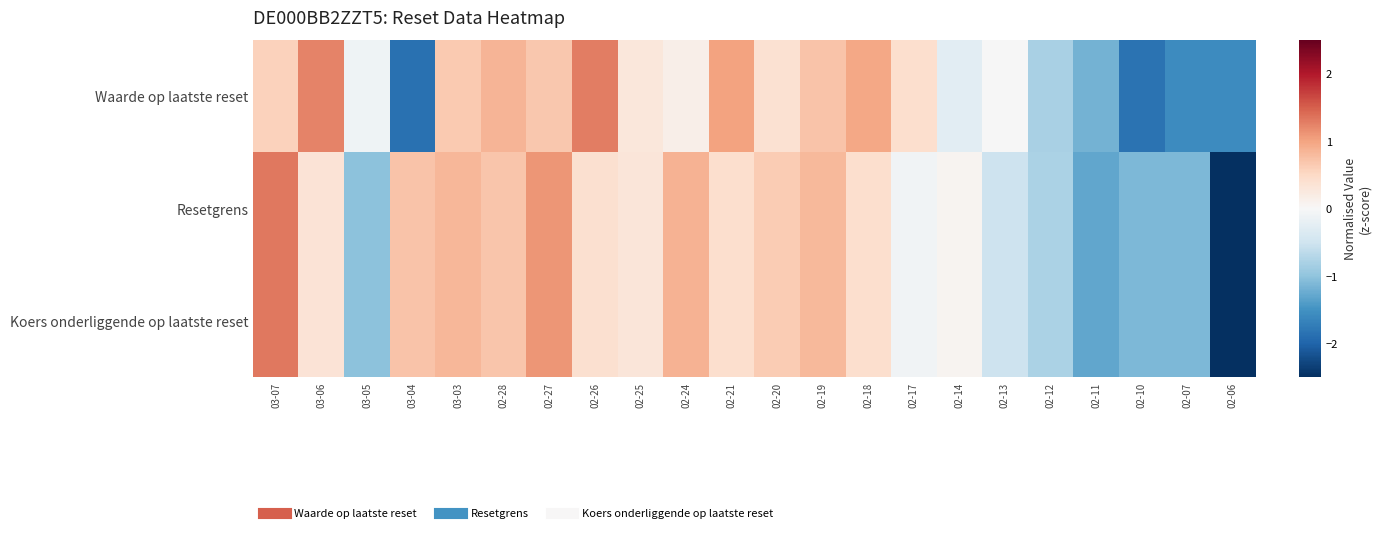

What is the smallest value displayed?

-2.9